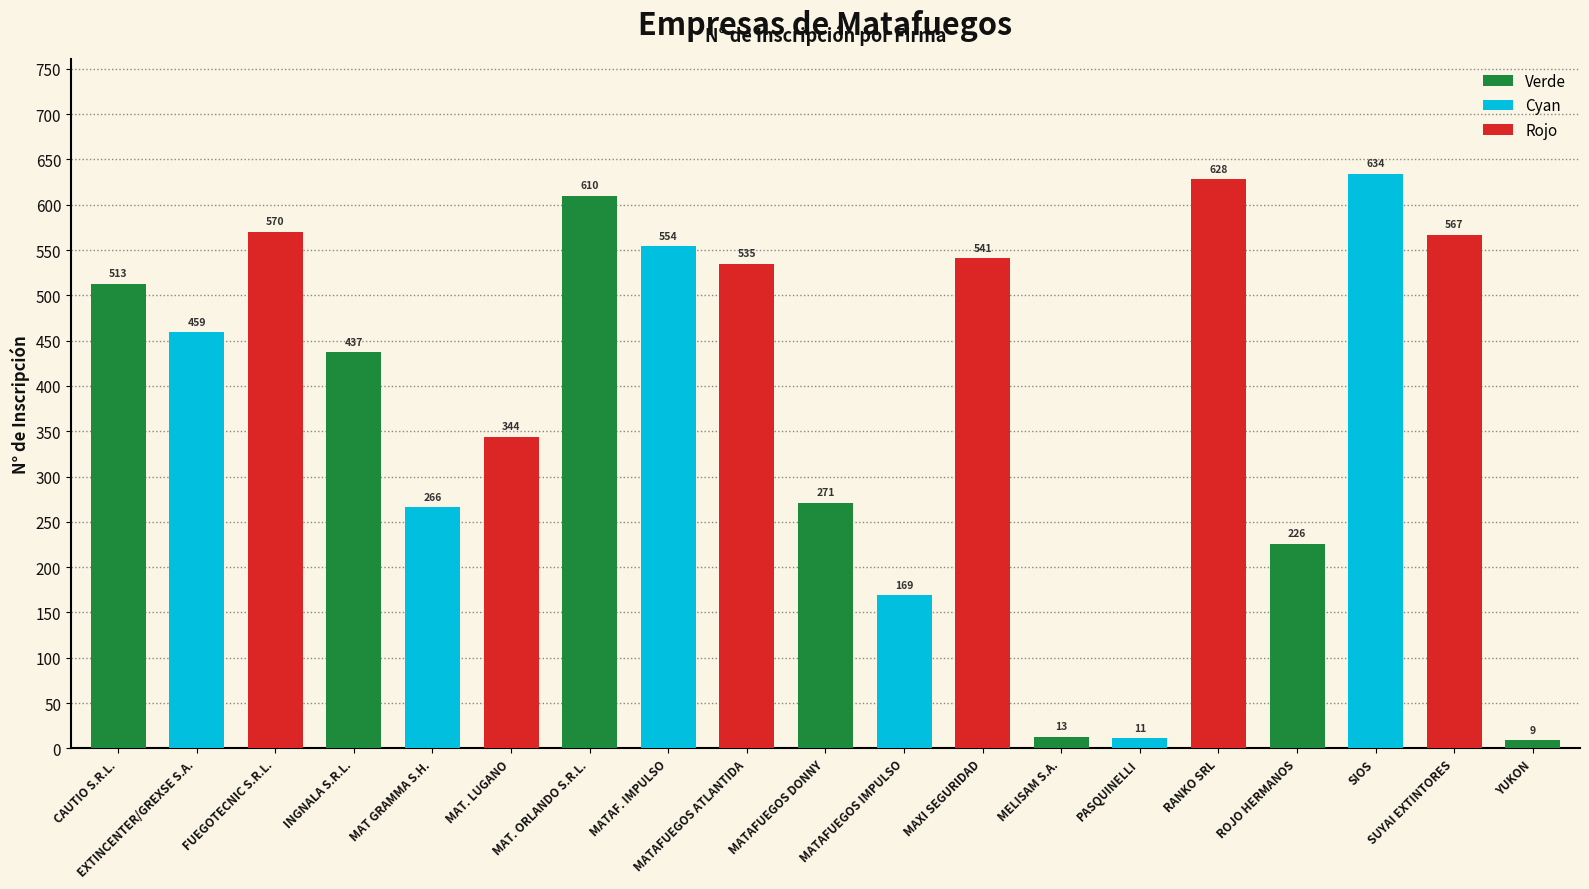

List the labels in order of Rojo value, smallest first.

MAT GRAMMA S.H., MATAF. IMPULSO, MATAFUEGOS IMPULSO, SIOS, EXTINCENTER/GREXSE S.A., PASQUINELLI